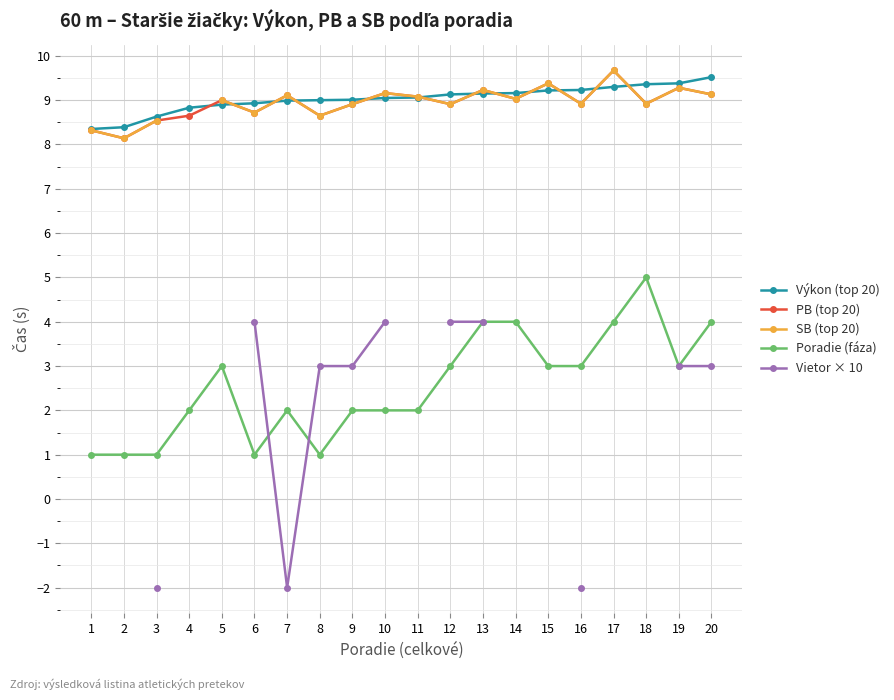

Does the chart display data point markers on the line(s)?

Yes